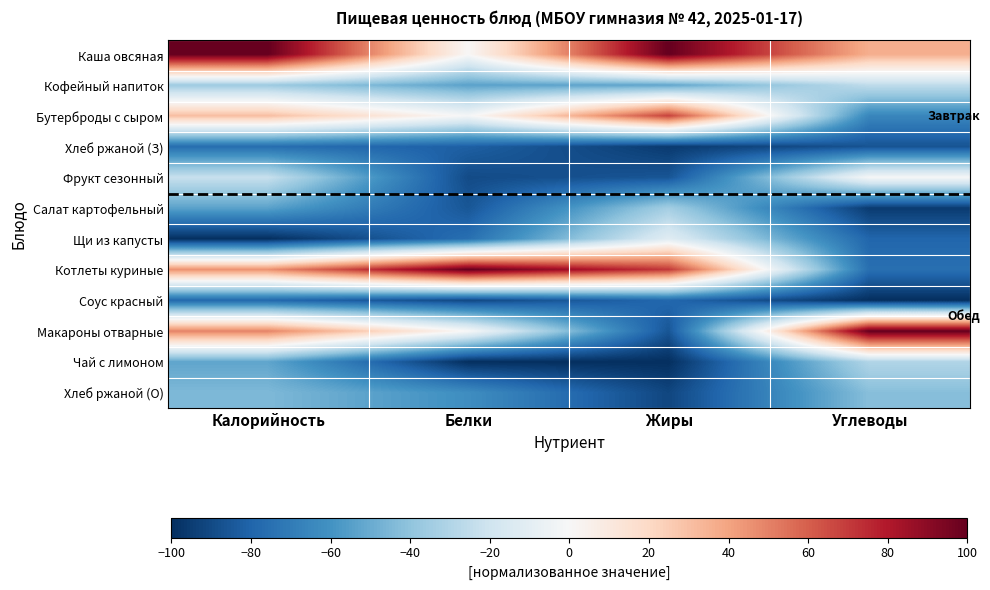

Reading right to left, extract all data points from this chart.

Каша овсяная: Углеводы=36.2	Жиры=100.0	Белки=0.7	Калорийность=100.0
Кофейный напиток: Углеводы=-25.5	Жиры=-52.2	Белки=-53.7	Калорийность=-36.2
Бутерброды с сыром: Углеводы=-65.2	Жиры=68.1	Белки=-1.5	Калорийность=30.6
Хлеб ржаной (З): Углеводы=-86.5	Жиры=-95.8	Белки=-81.8	Калорийность=-76.0
Фрукт сезонный: Углеводы=-1.0	Жиры=-85.8	Белки=-89.6	Калорийность=-22.6
Салат картофельный: Углеводы=-95.4	Жиры=-34.2	Белки=-85.4	Калорийность=-53.9
Щи из капусты: Углеводы=-79.3	Жиры=-11.9	Белки=-75.4	Калорийность=-100.0
Котлеты куриные: Углеводы=-75.4	Жиры=70.6	Белки=100.0	Калорийность=45.7
Соус красный: Углеводы=-100.0	Жиры=-78.6	Белки=-90.6	Калорийность=-78.3
Макароны отварные: Углеводы=100.0	Жиры=-85.7	Белки=-0.1	Калорийность=49.4
Чай с лимоном: Углеводы=-30.1	Жиры=-100.0	Белки=-100.0	Калорийность=-52.4
Хлеб ржаной (О): Углеводы=-42.3	Жиры=-91.5	Белки=-62.1	Калорийность=-44.6